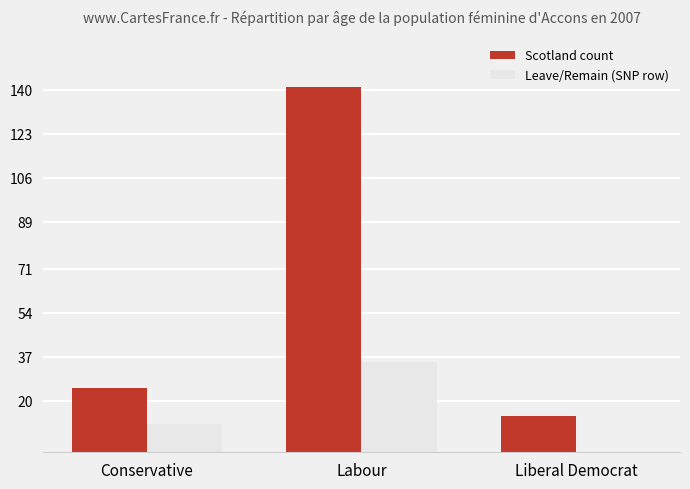

The Leave/Remain (SNP row) series shows 19 at Liberal Democrat. True or false?

False